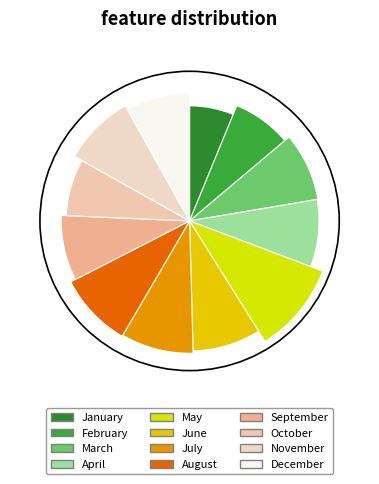

To the nearest percent, what is the average slice percentage?

8%